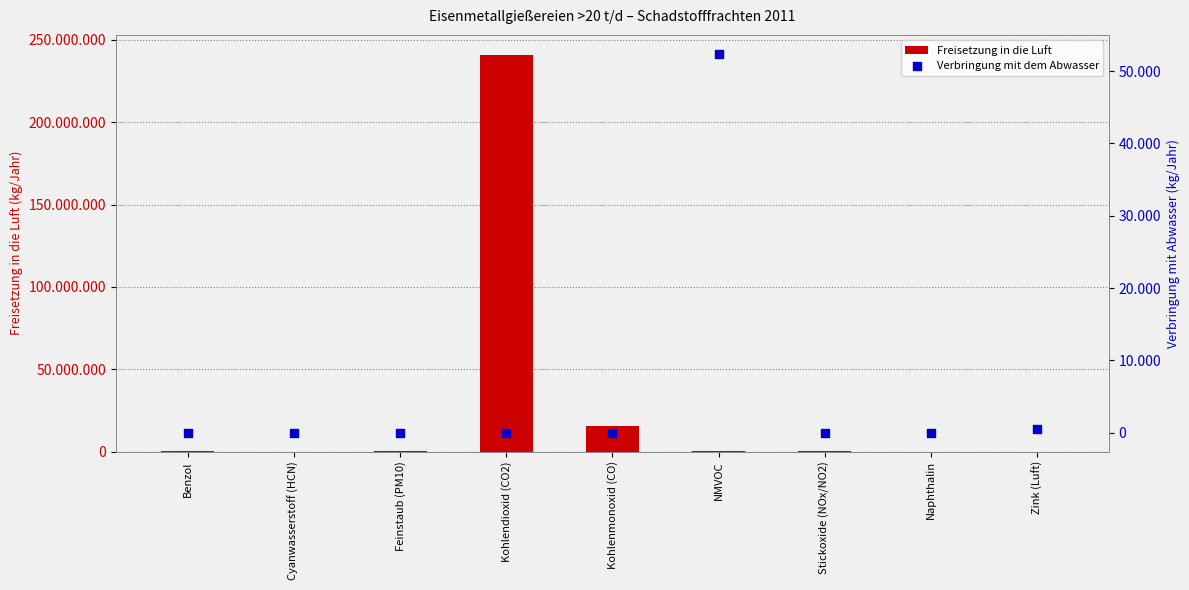

Which series contains the lowest Y value?

Verbringung mit dem Abwasser